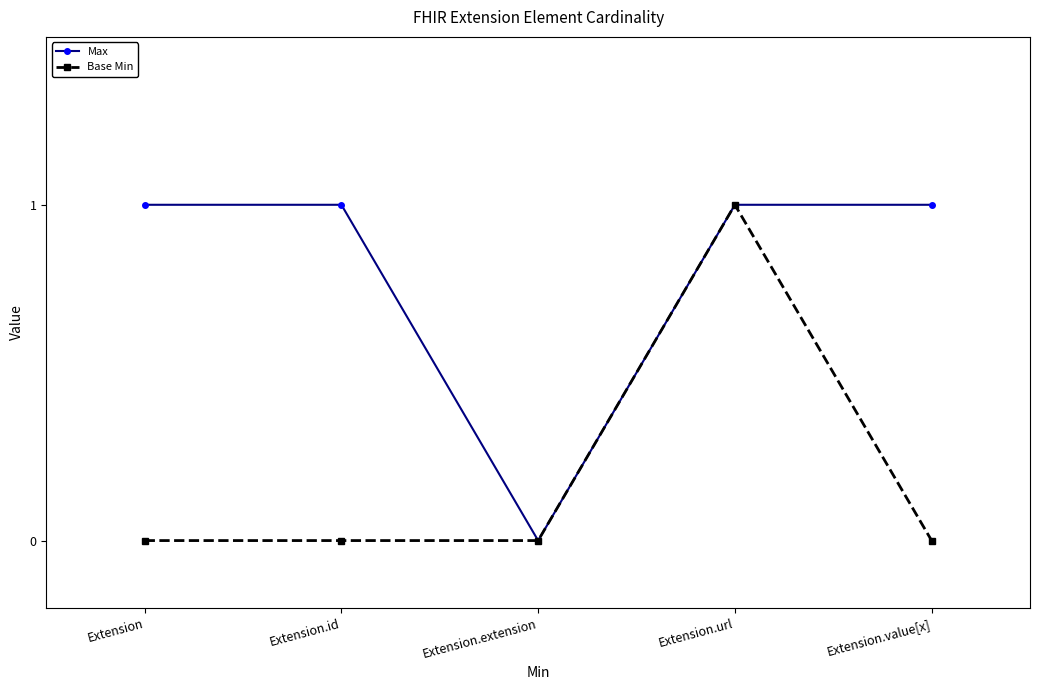

Which series has the largest total across all categories?

Max